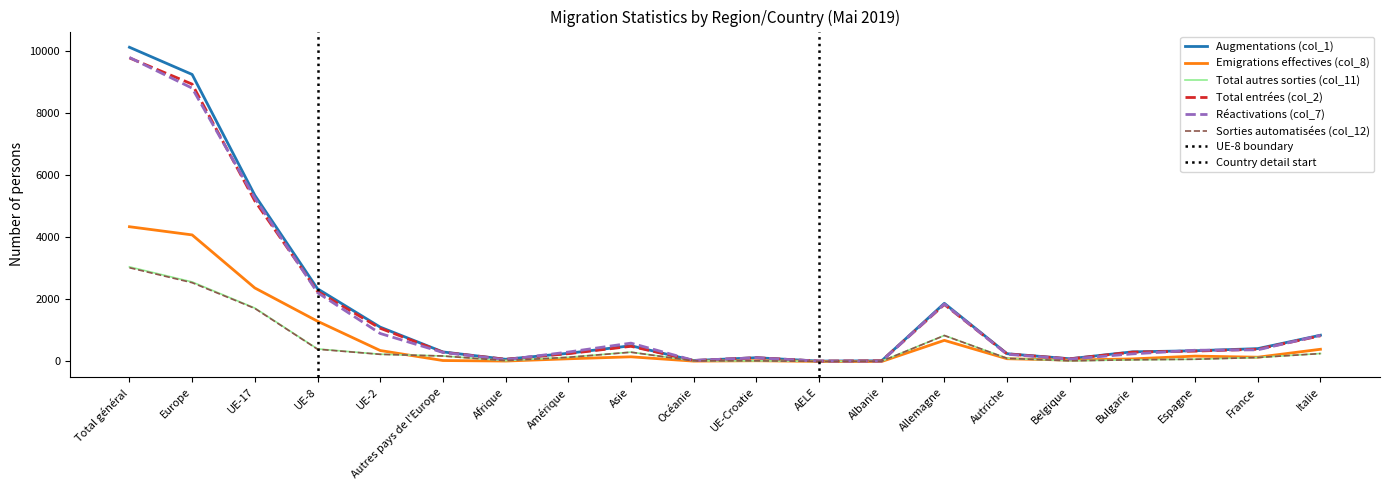

How many lines are shown in the chart?

6